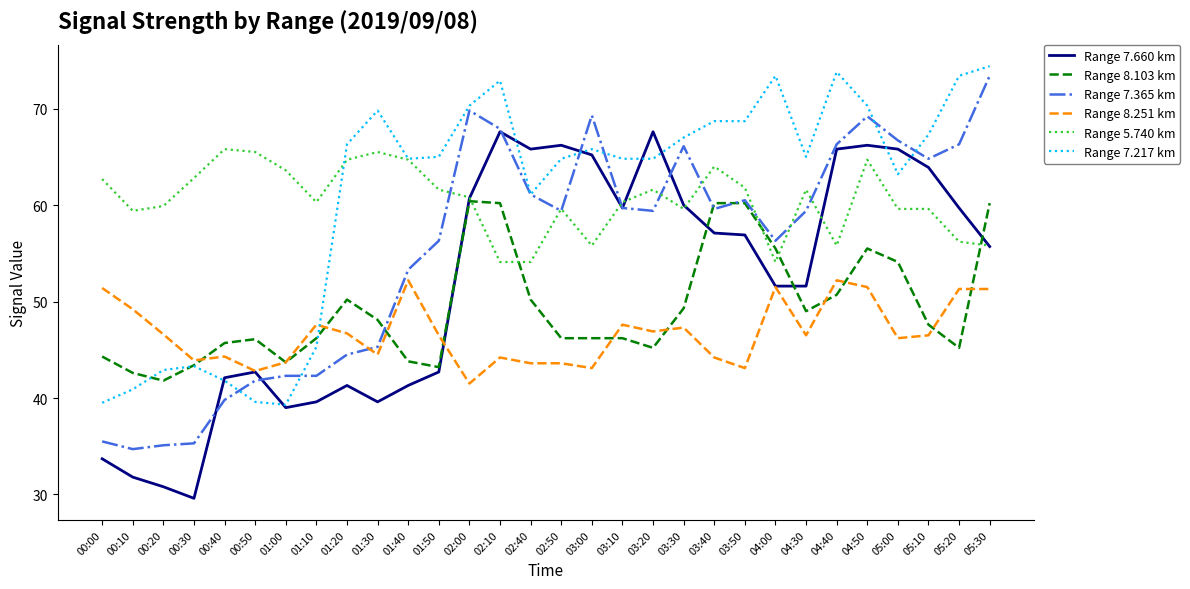

Does the chart have visible grid lines?

No